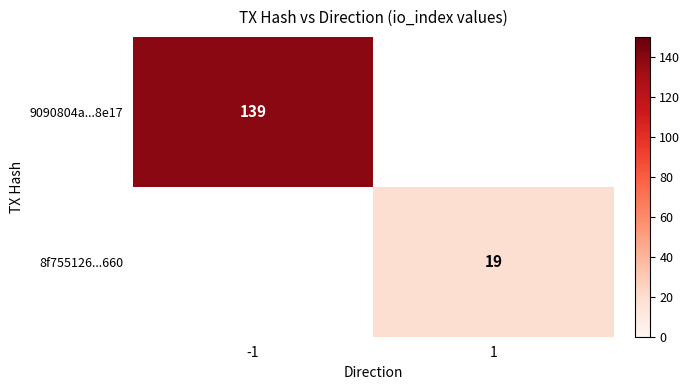

The value of 9090804a...8e17 at -1 is 239. True or false?

False